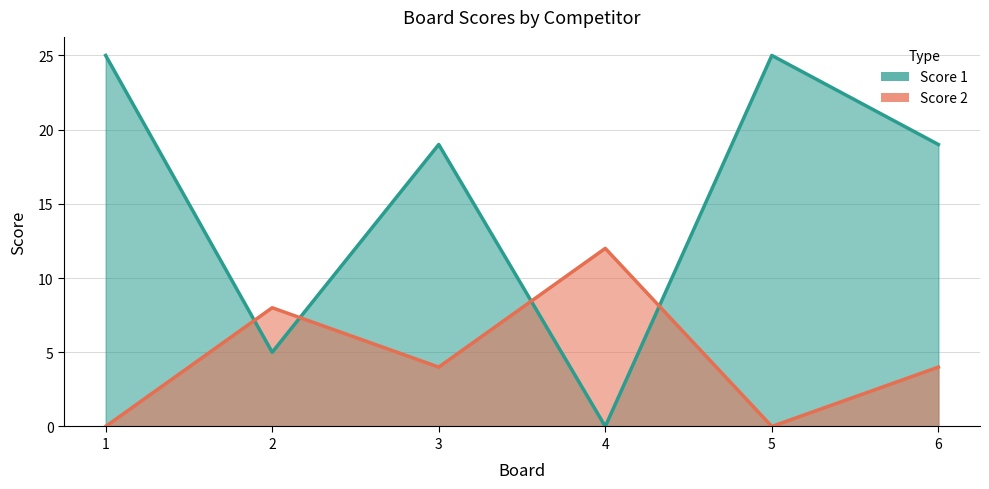

What is the maximum value shown in the chart?

25